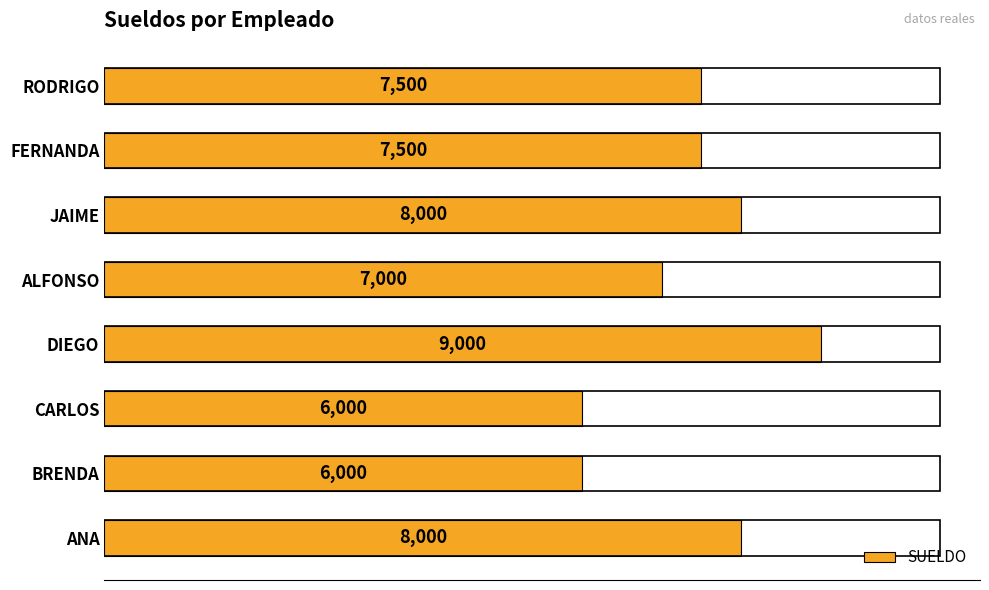

What is the change in value from DIEGO to FERNANDA?

-1500